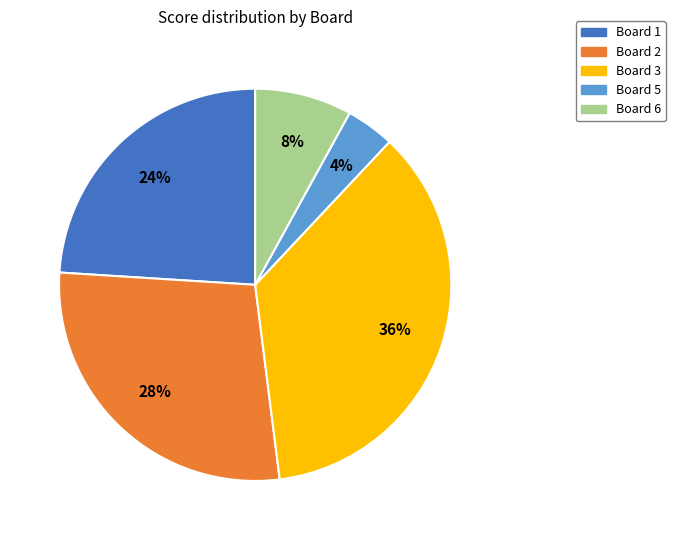

To the nearest percent, what is the average slice percentage?

20%